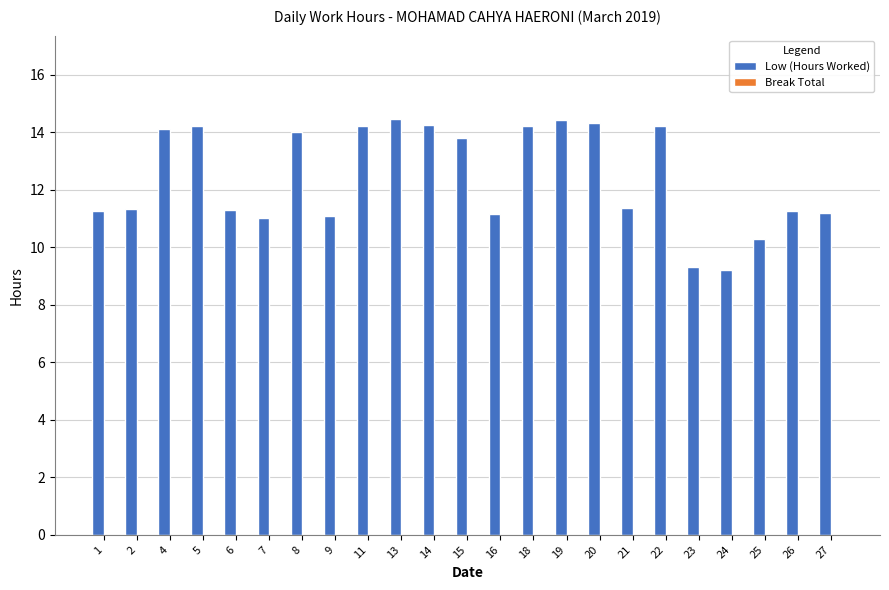

Which has a higher value, 2 or 18?

18